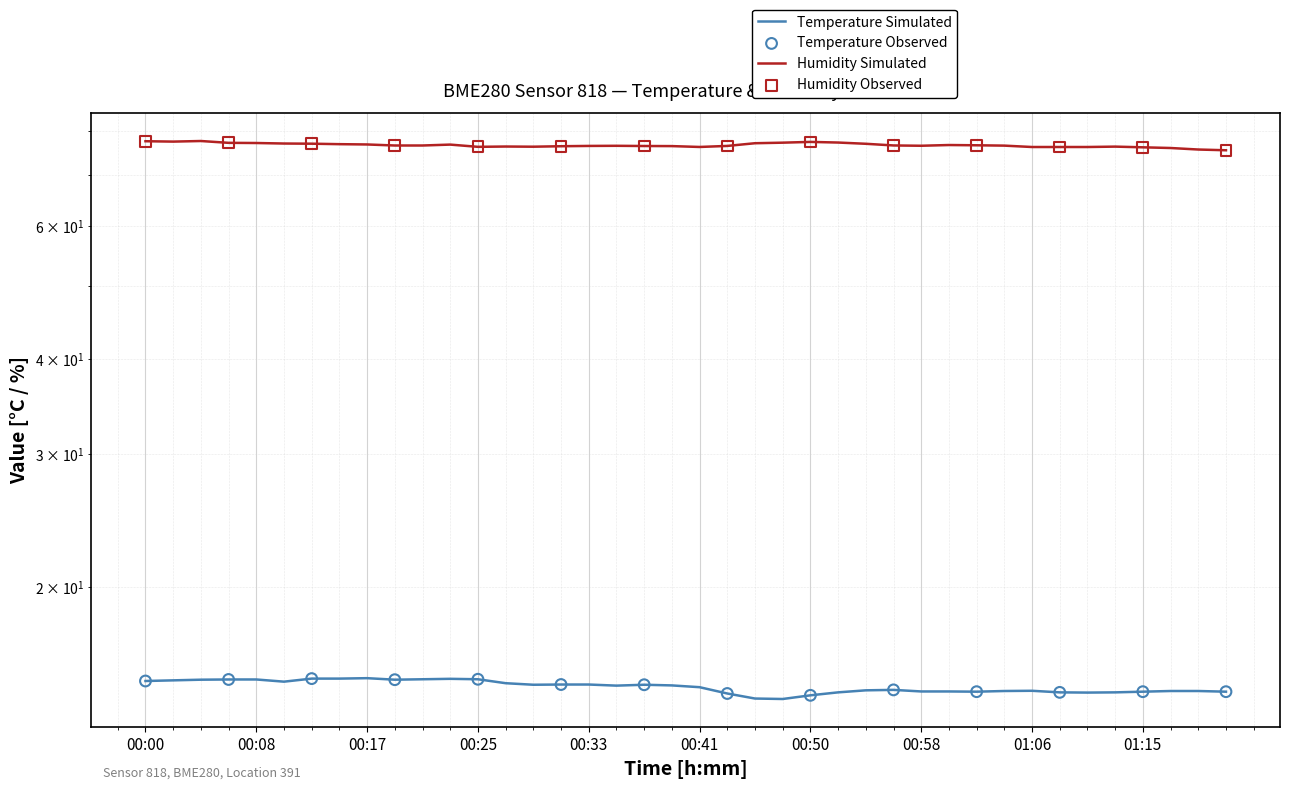

At how many categories does at least one series exceed 65?

40